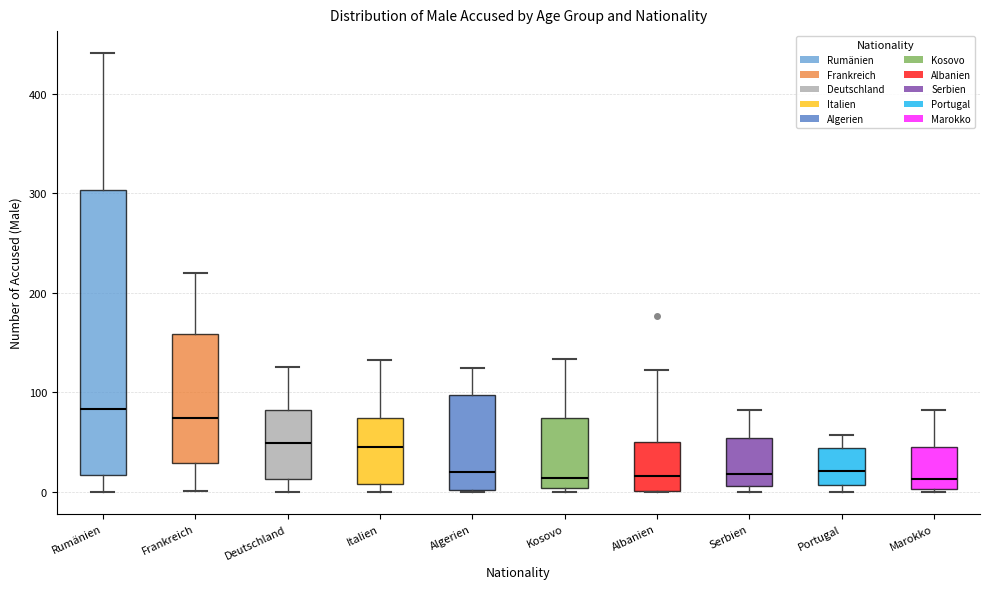

Comparing the boxes themselves (not the whiskers), which one is the tallest?

Rumänien